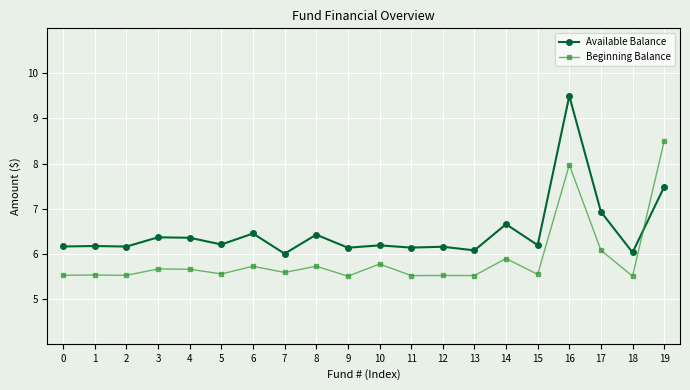

What is the difference between the Beginning Balance values at 3 and 6?

0.1